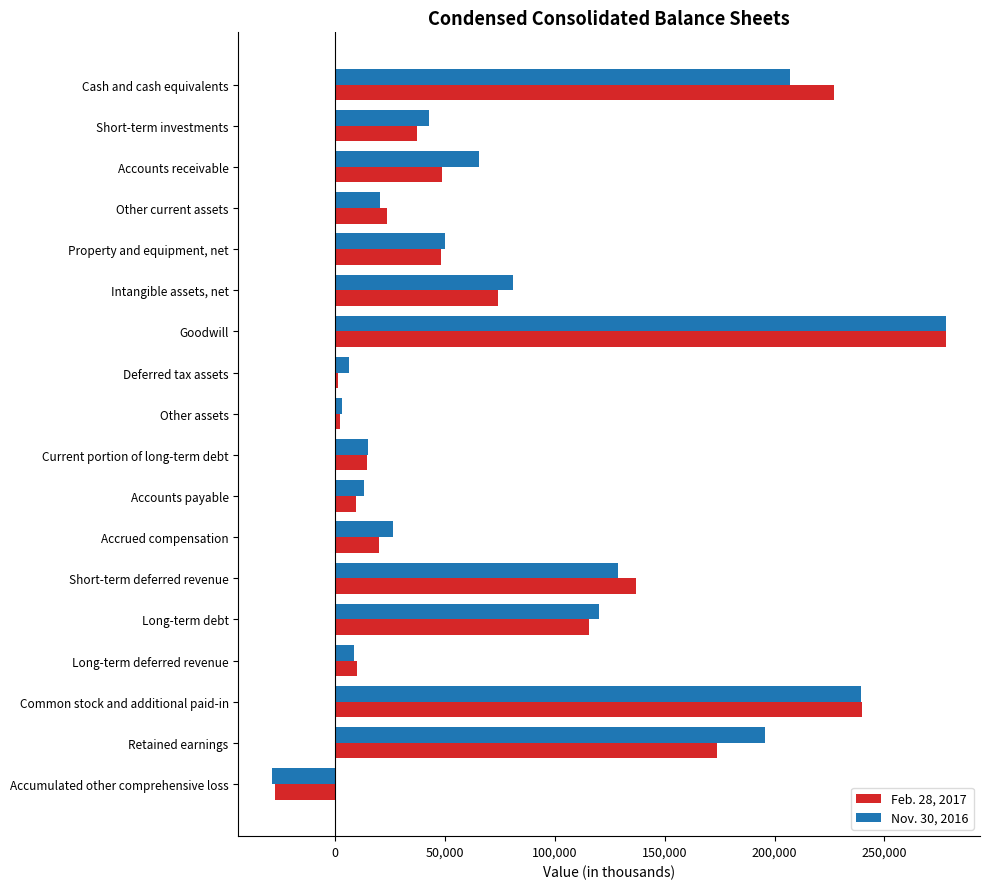

What is the lowest value of the Feb. 28, 2017 series?

-27262